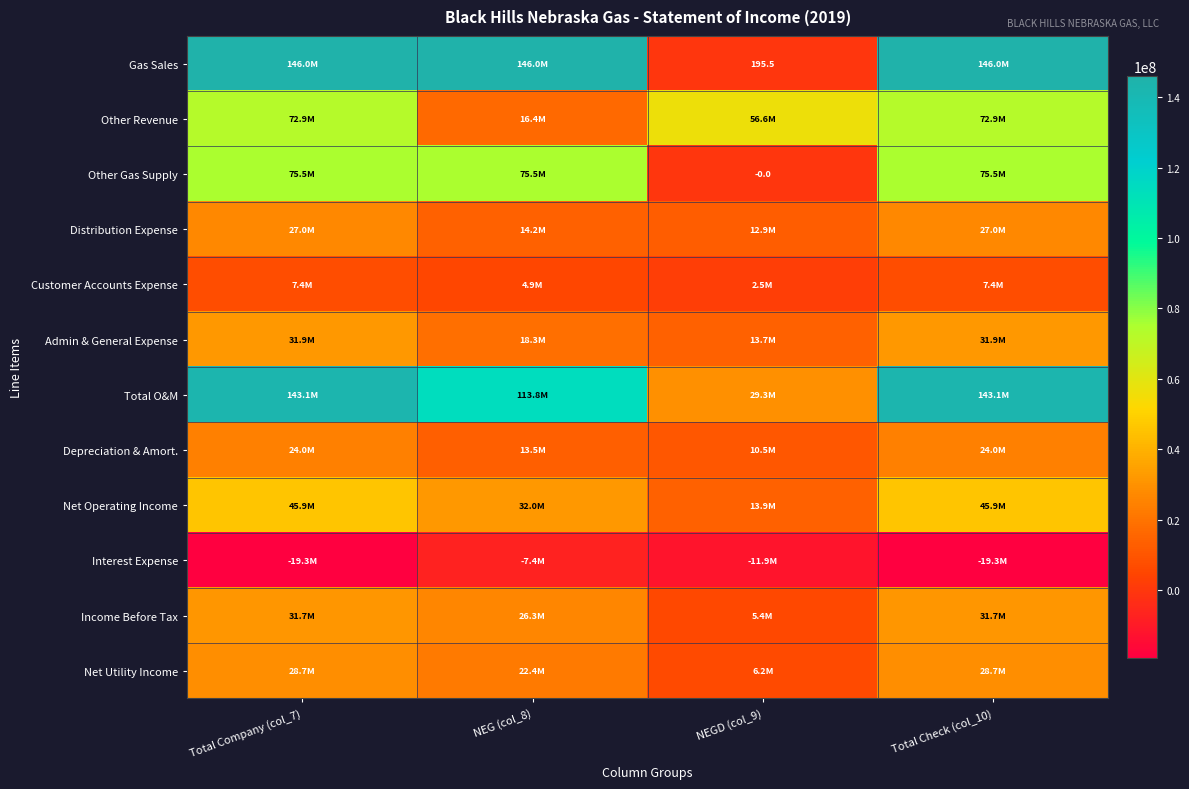

Which series changed the most between Total Company (col_7) and NEG (col_8)?

Other Revenue